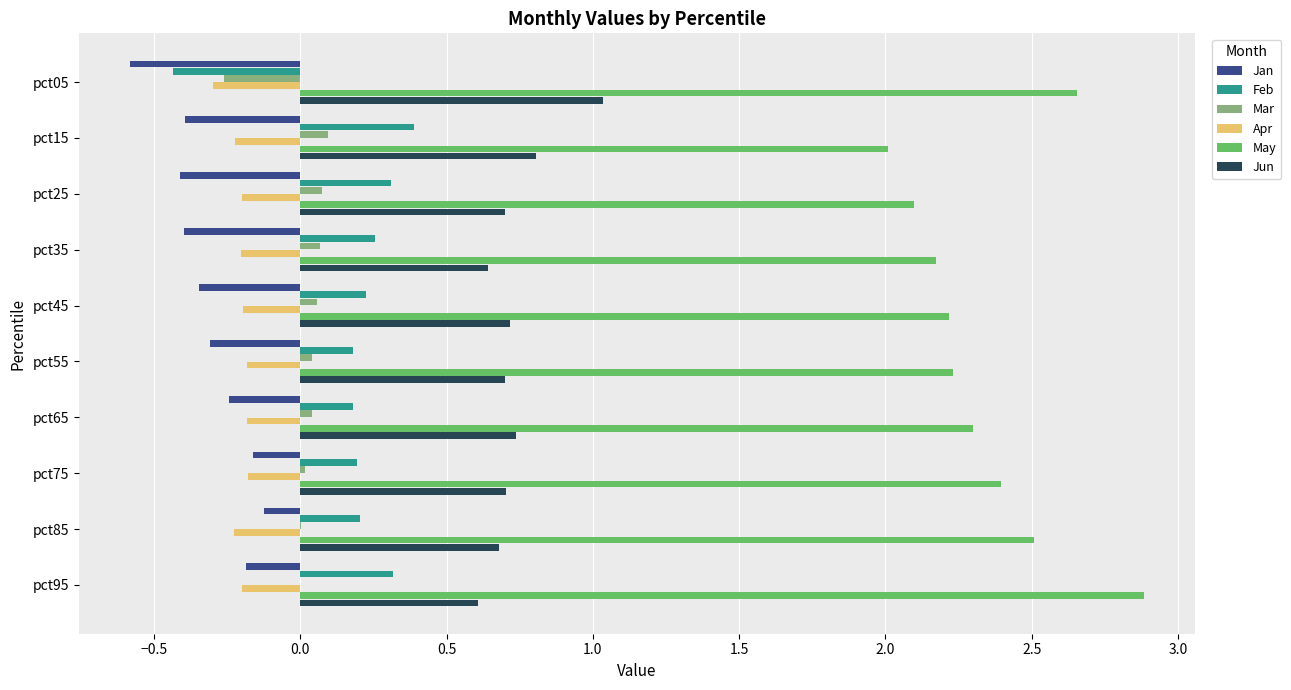

What is the sum of all Feb values?

1.8